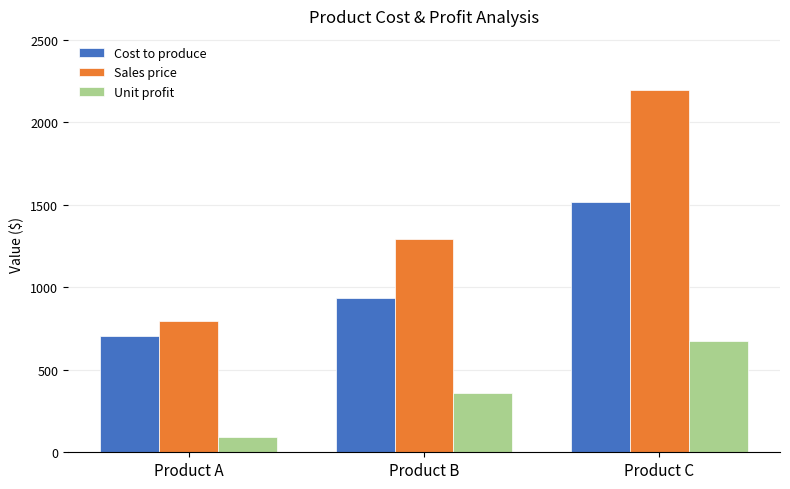

How many groups of bars are there?

3